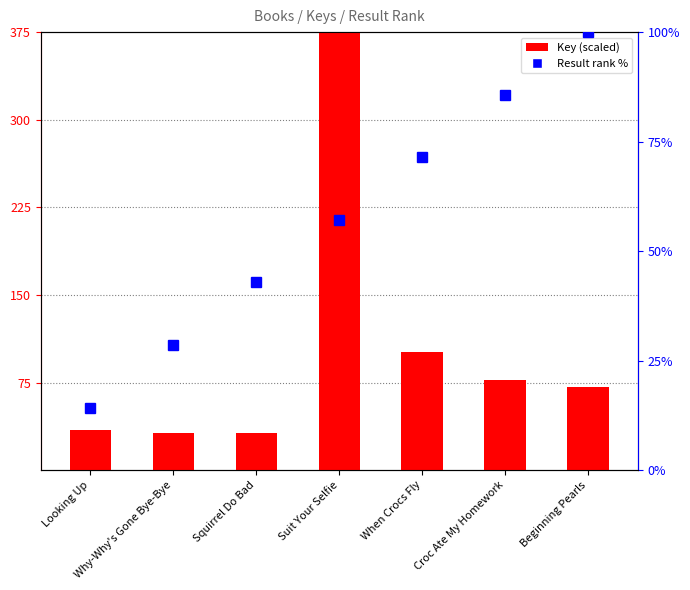

What is the label of the 1st bar from the right?

Beginning Pearls